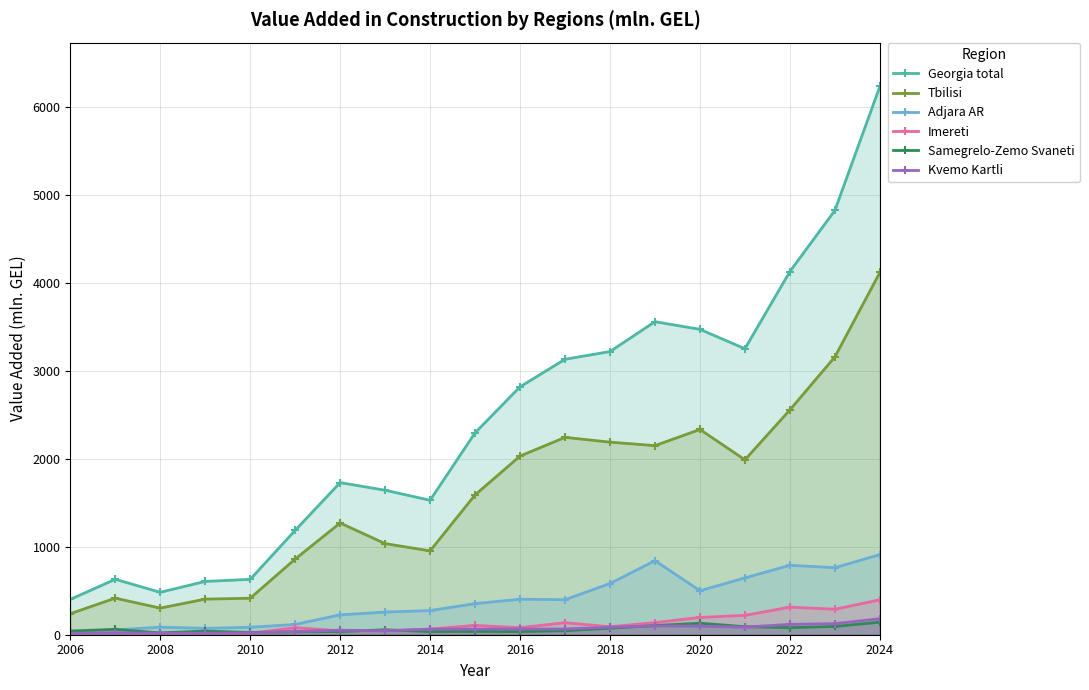

True or false: Georgia total and Samegrelo-Zemo Svaneti intersect in this chart.

False